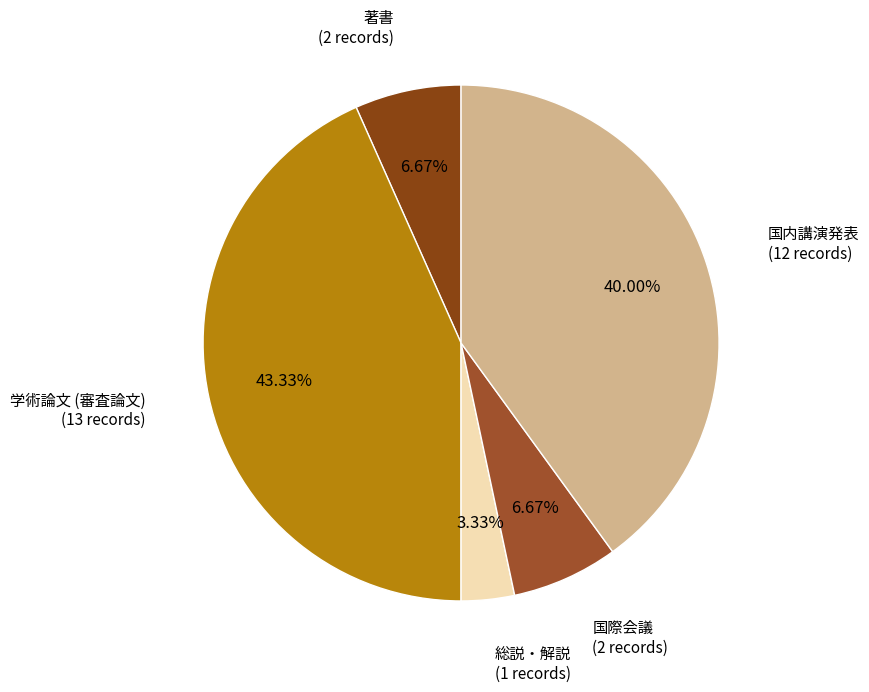

What percentage is the 国内講演発表 slice, to the nearest percent?

40%